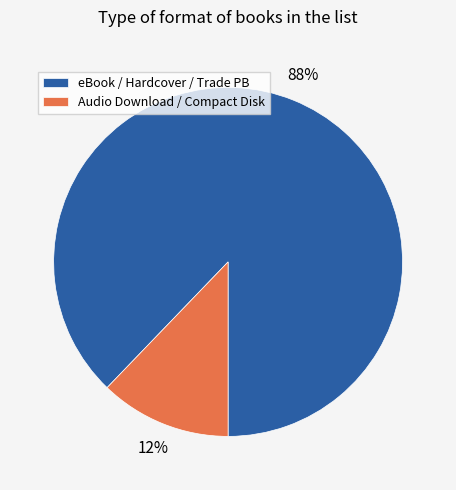

True or false: eBook / Hardcover / Trade PB accounts for 88% of the total.

True